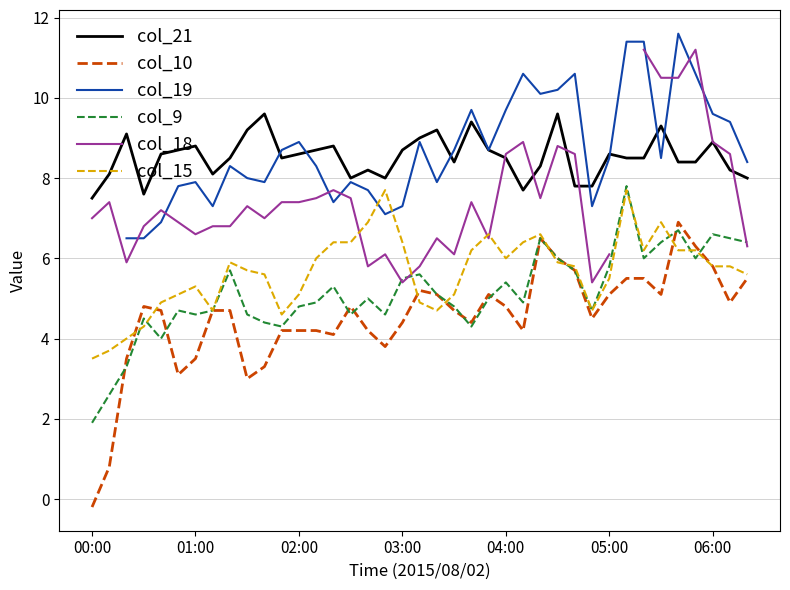

The col_10 series shows 2.0 at 34. True or false?

False